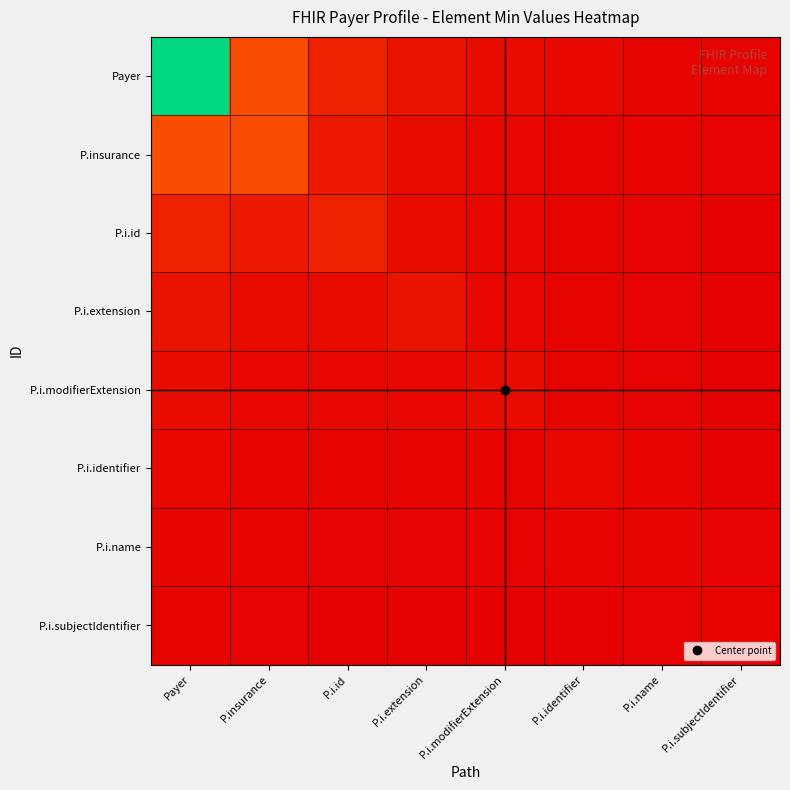

Between Payer and P.i.modifierExtension, which is larger?

Payer